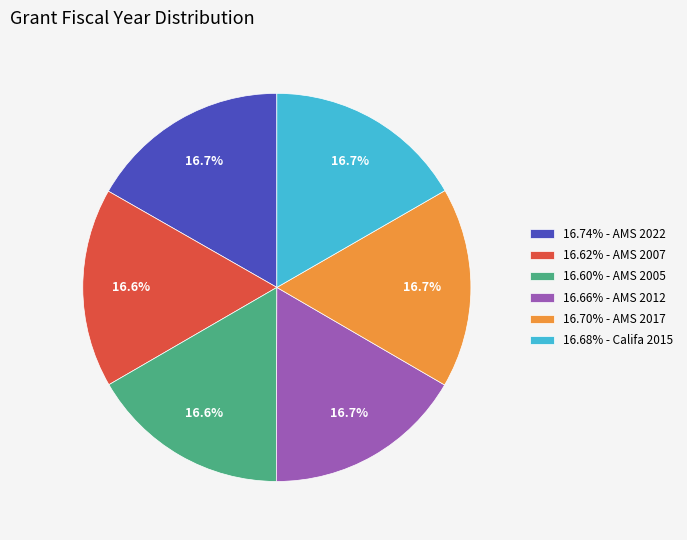

To the nearest percent, what is the average slice percentage?

17%